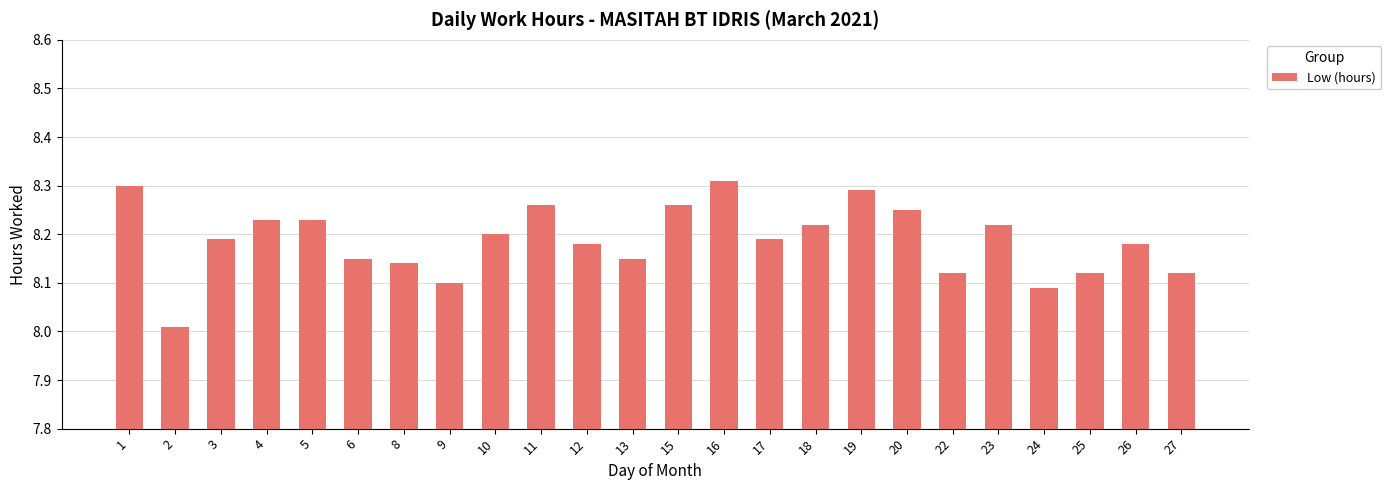

Which has a higher value, 2 or 25?

25